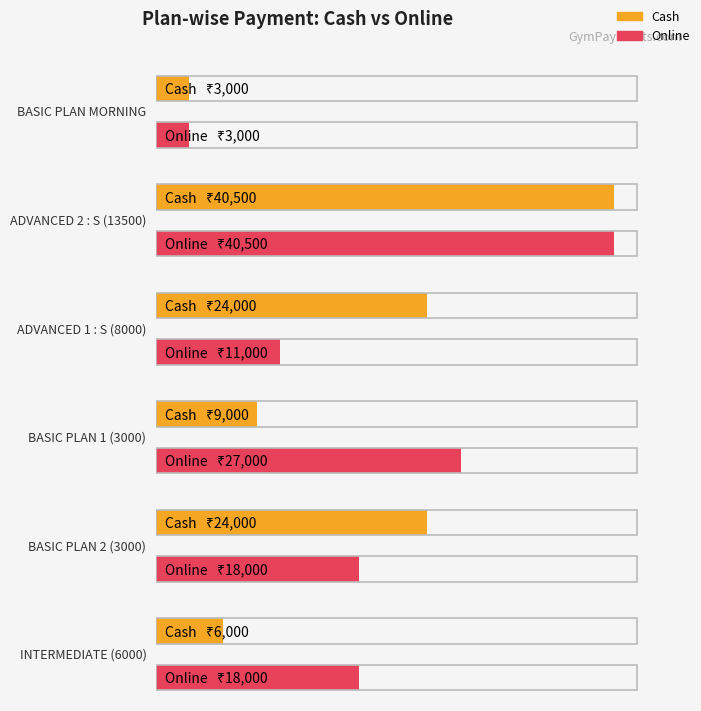

What is the label of the 6th bar from the right?

9